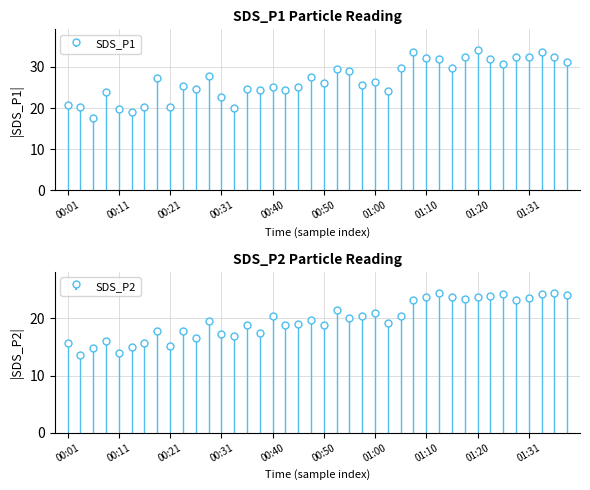

Which series has the widest spread of values?

SDS_P1